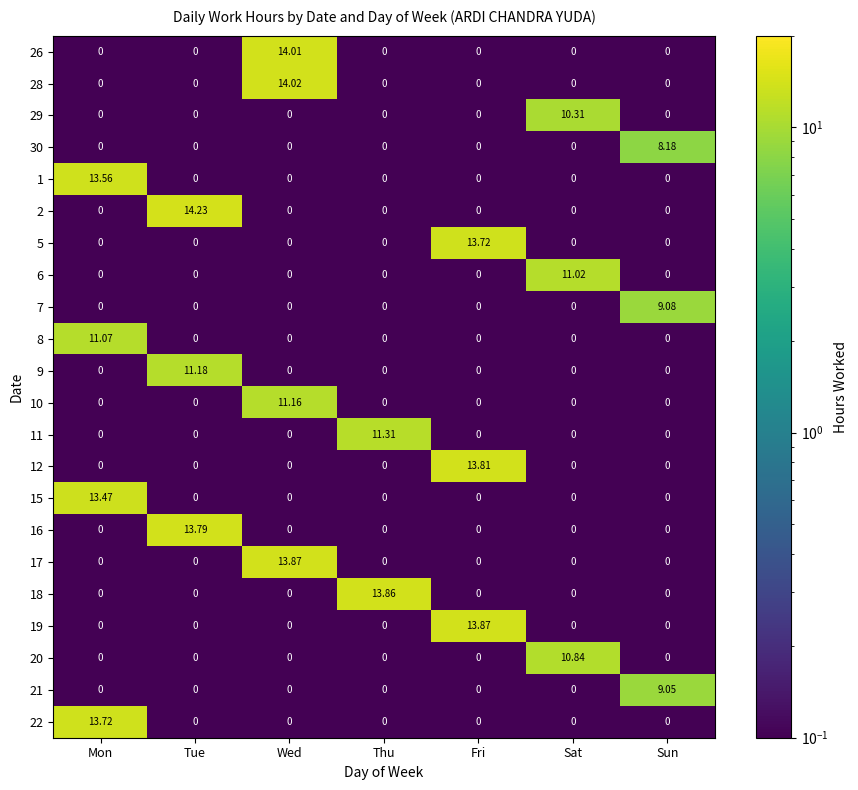

Which category has the highest value across all series?

Tue